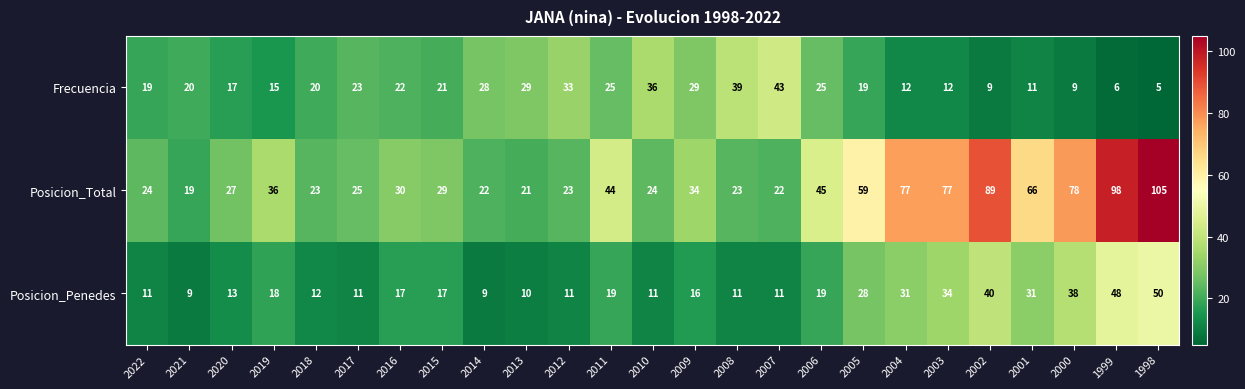

Which category has the highest value in the Frecuencia series?

2007